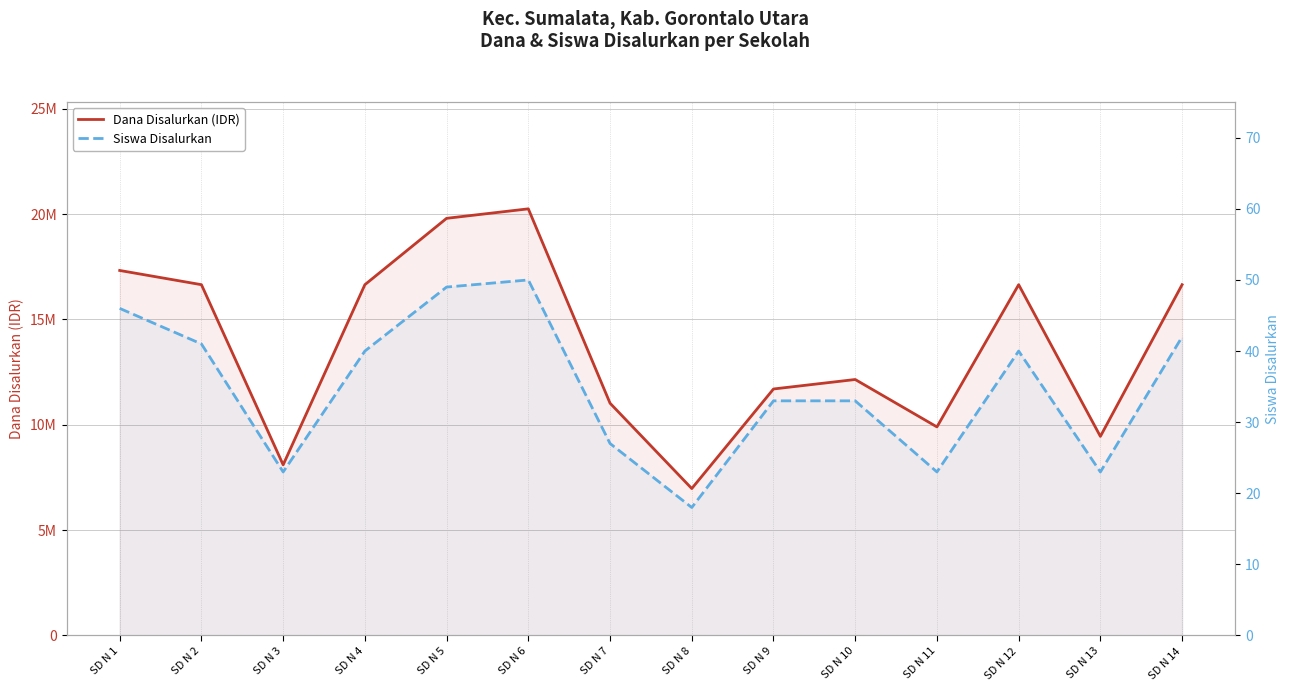

Rank the series by their maximum value, from highest to lowest.

Dana Disalurkan (IDR), Siswa Disalurkan